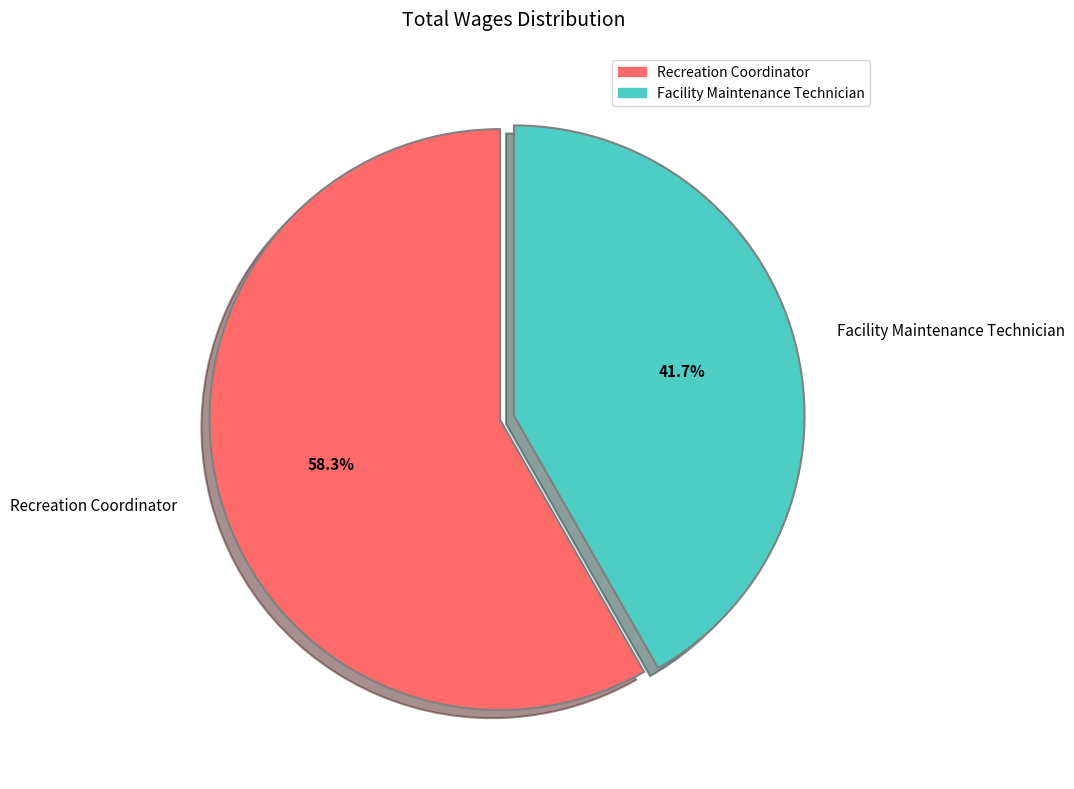

Is it true that Facility Maintenance Technician is 42% of the pie?

True